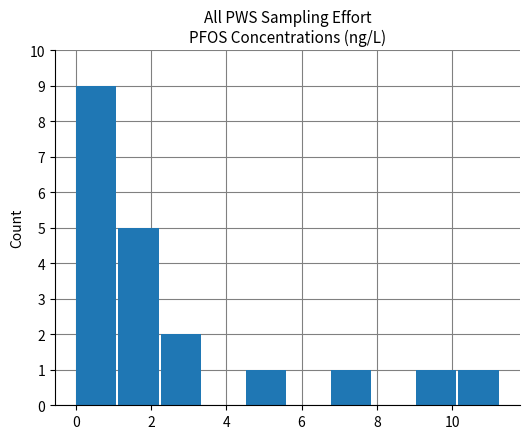

How many distinct data groups are displayed?

1